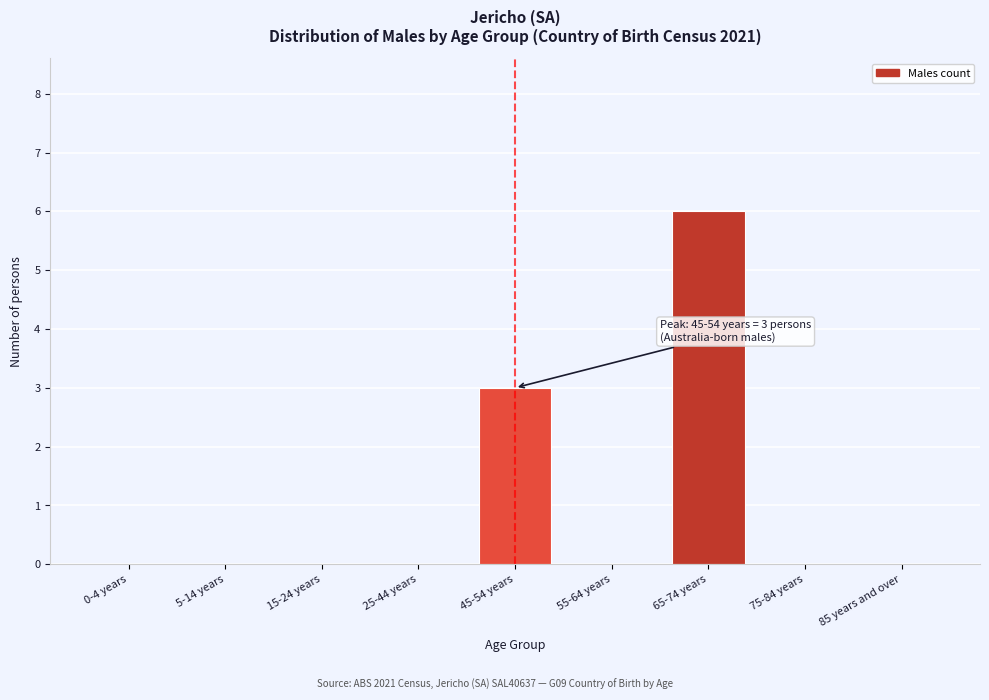

Reading left to right, list all the values displayed in this chart.

0-4 years=0	5-14 years=0	15-24 years=0	25-44 years=0	45-54 years=3	55-64 years=0	65-74 years=6	75-84 years=0	85 years and over=0